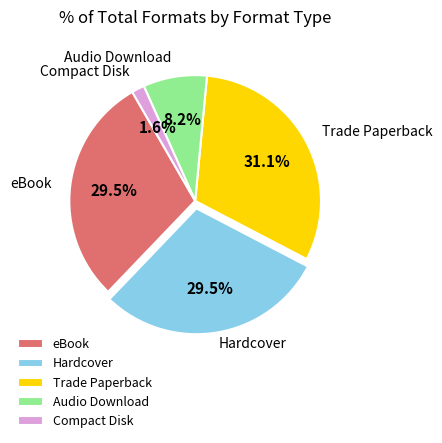

How many segments does this pie chart have?

5